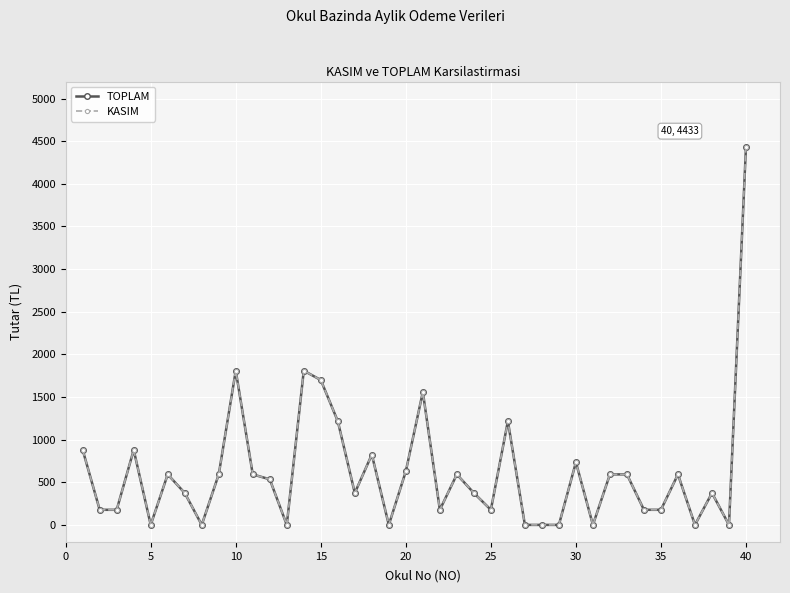

Is this an area chart (filled region under the line)?

No